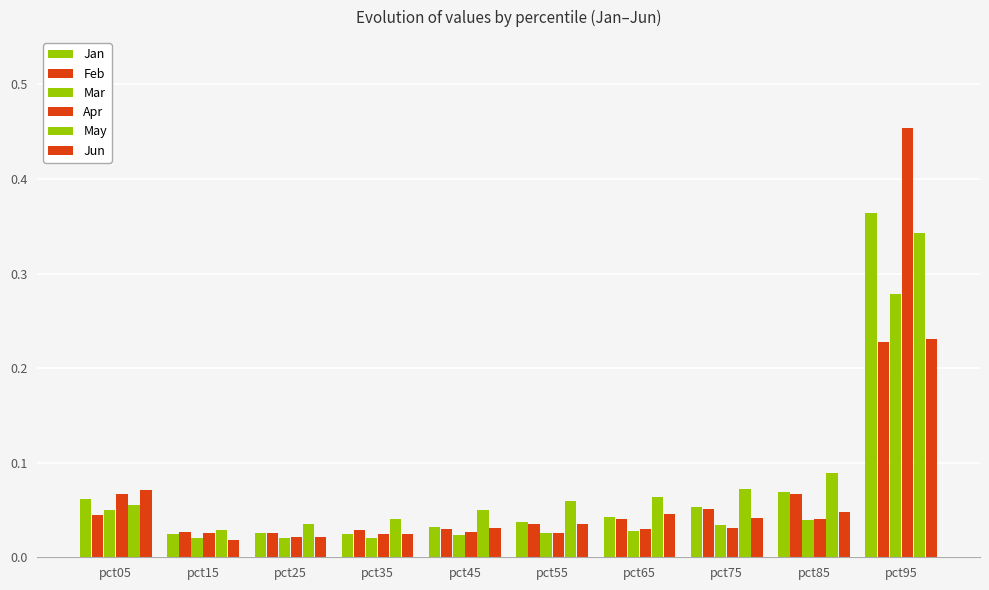

What is the average value of the Apr series?

0.1